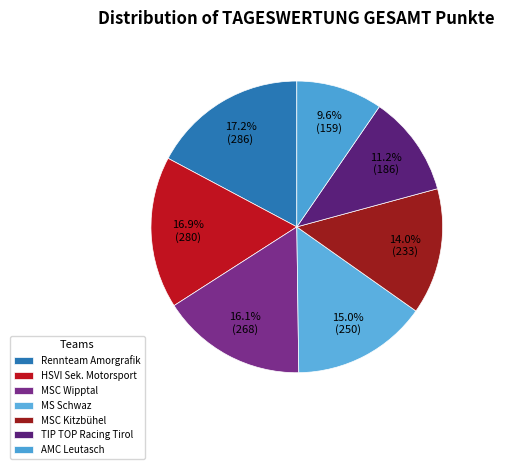

True or false: Rennteam Amorgrafik accounts for 17% of the total.

True